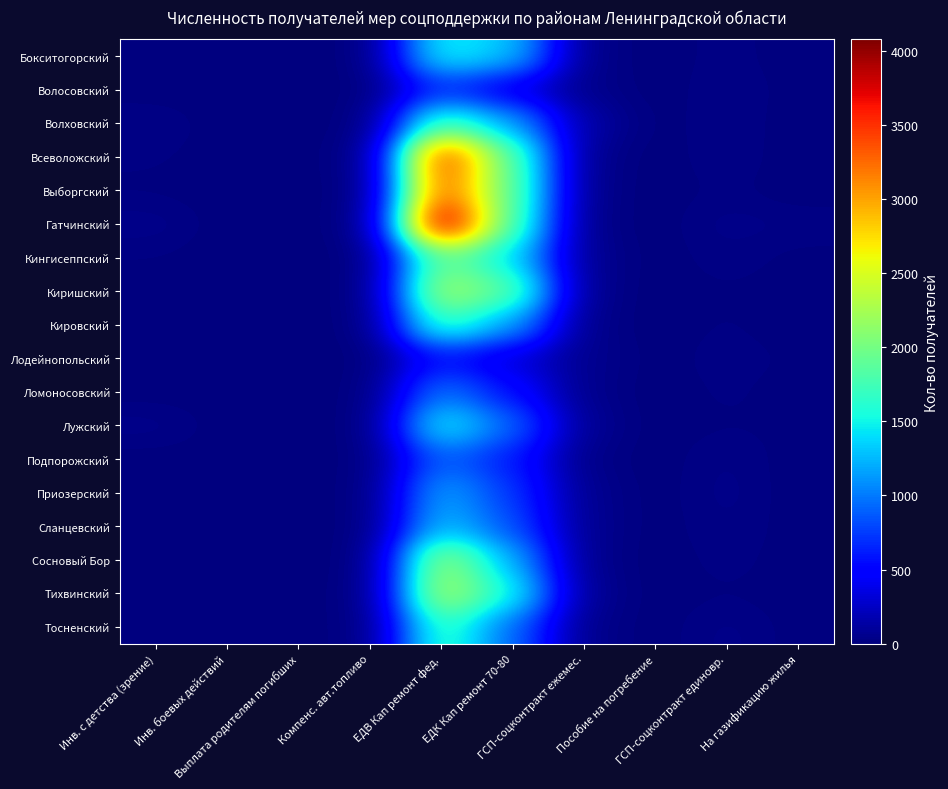

Count the number of data series in this chart.

18